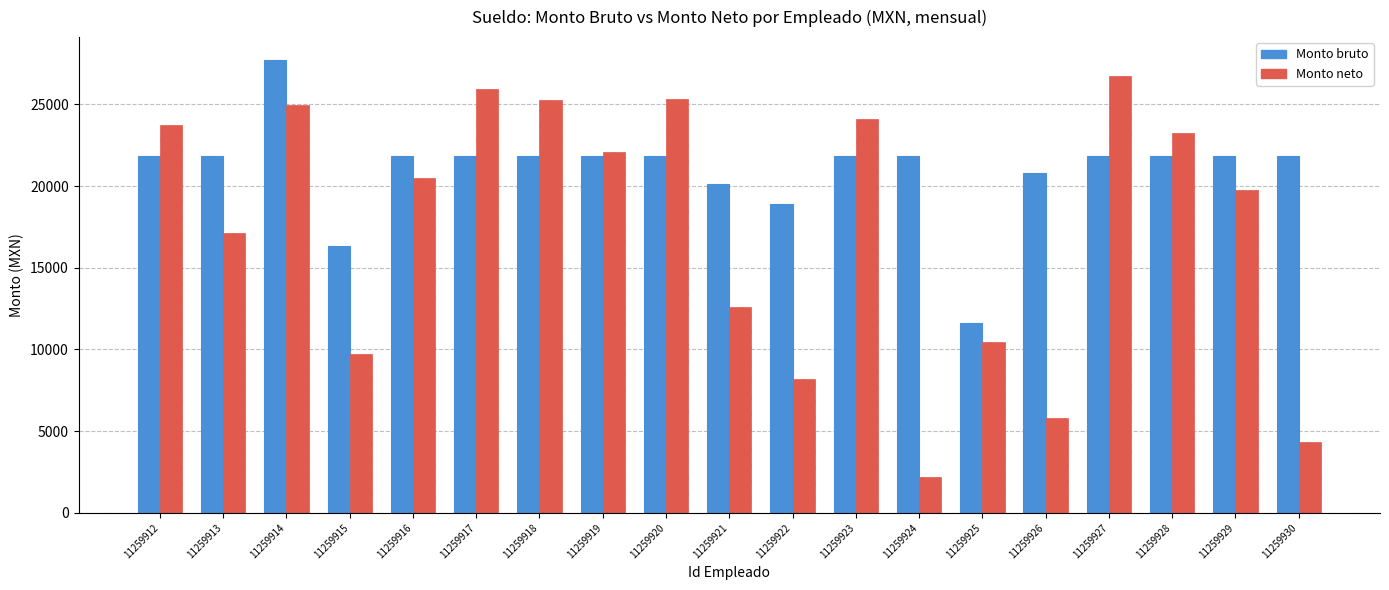

How many bars are there in total?

38